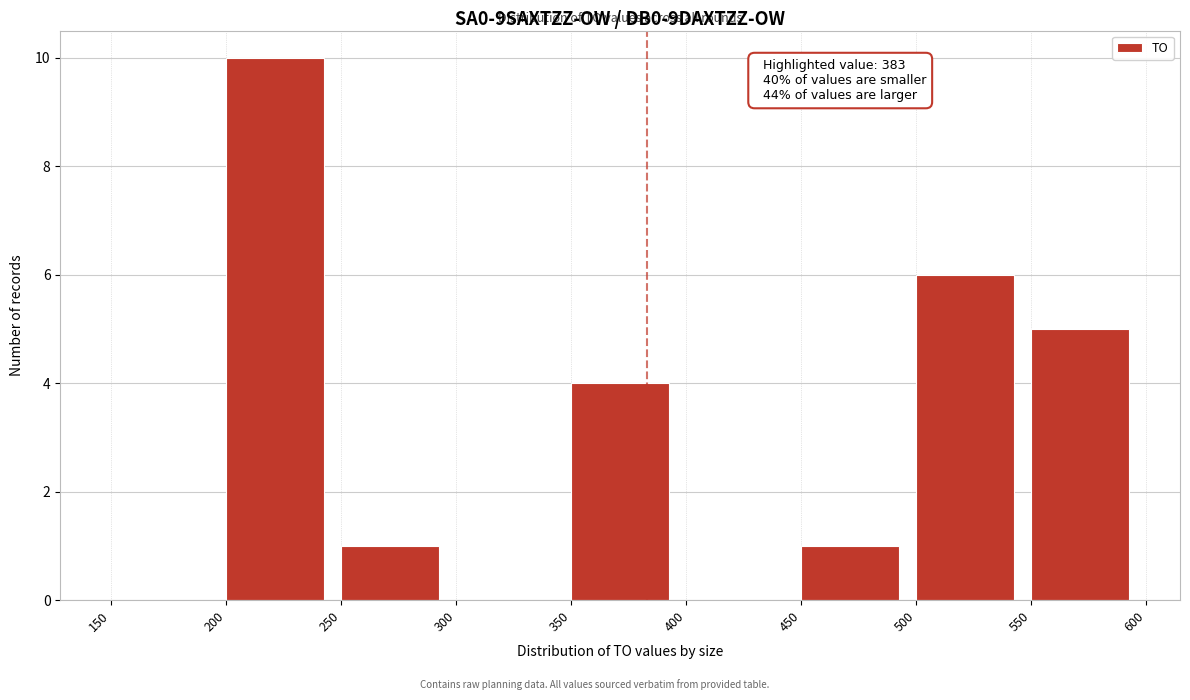

Over which range of the x-axis is the bar tallest?

200 to 250